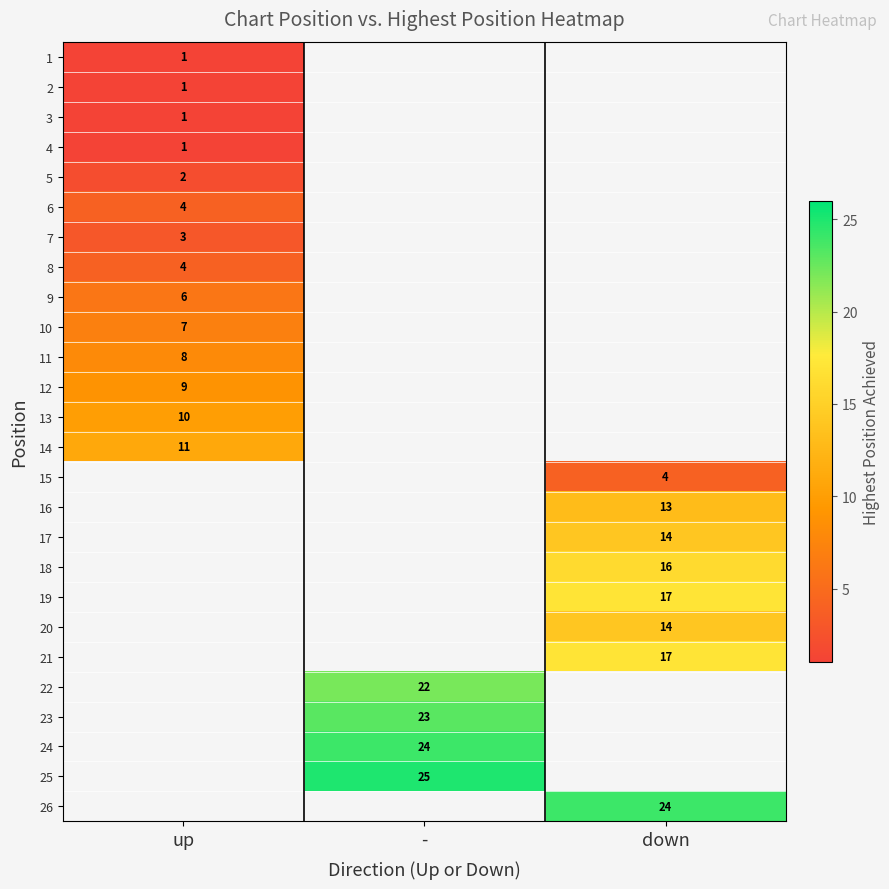

What is the spread (max minus min) of values at up?

10.0